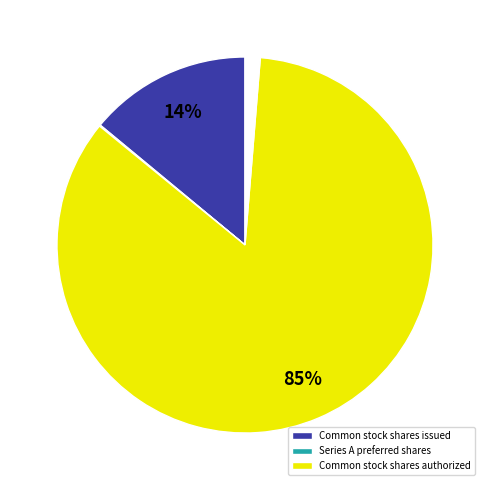

Is there any slice that represents more than half of the pie?

Yes